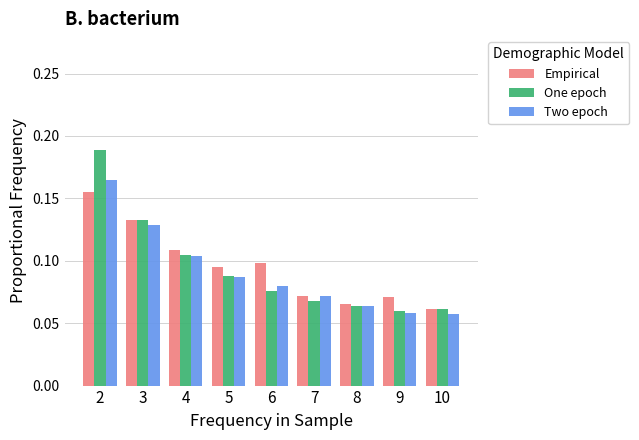

Which series has the widest spread of values?

One epoch